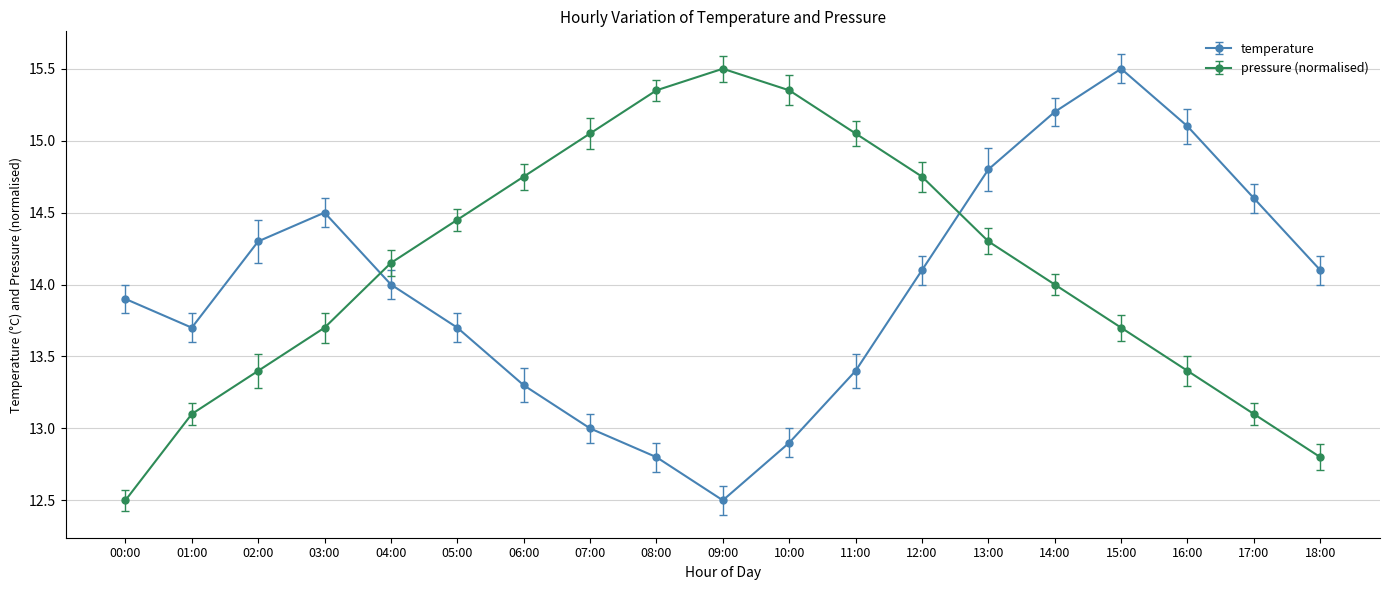

What is the label of the 11th point from the left?

10:00